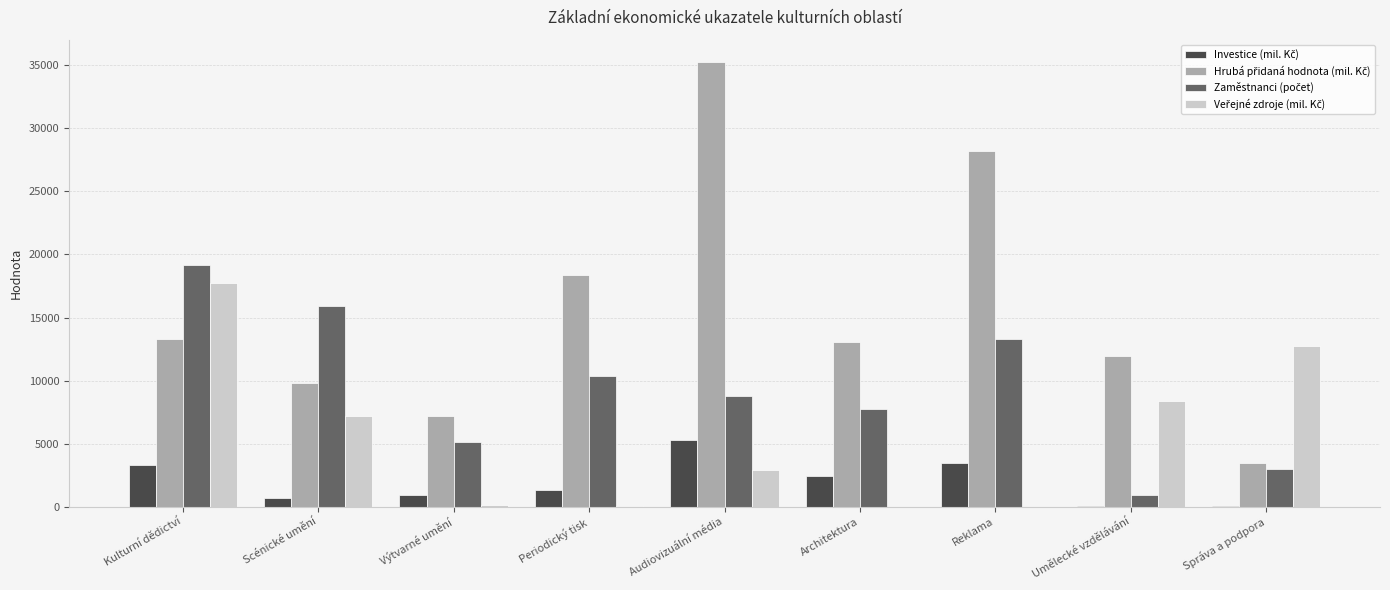

At which category is the sum across all series the highest?

Kulturní dědictví